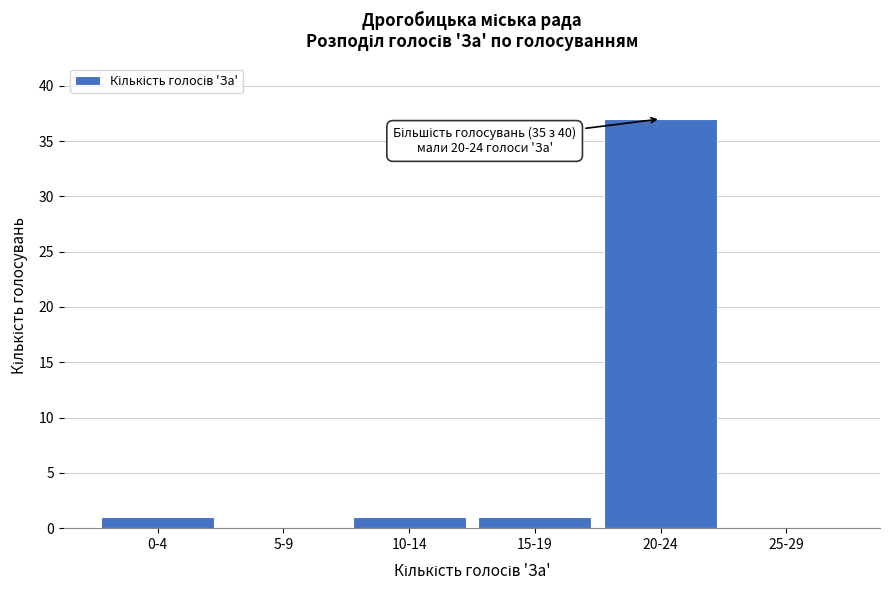

Reading right to left, transcribe all the data shown in this chart.

25-29=0	20-24=37	15-19=1	10-14=1	5-9=0	0-4=1